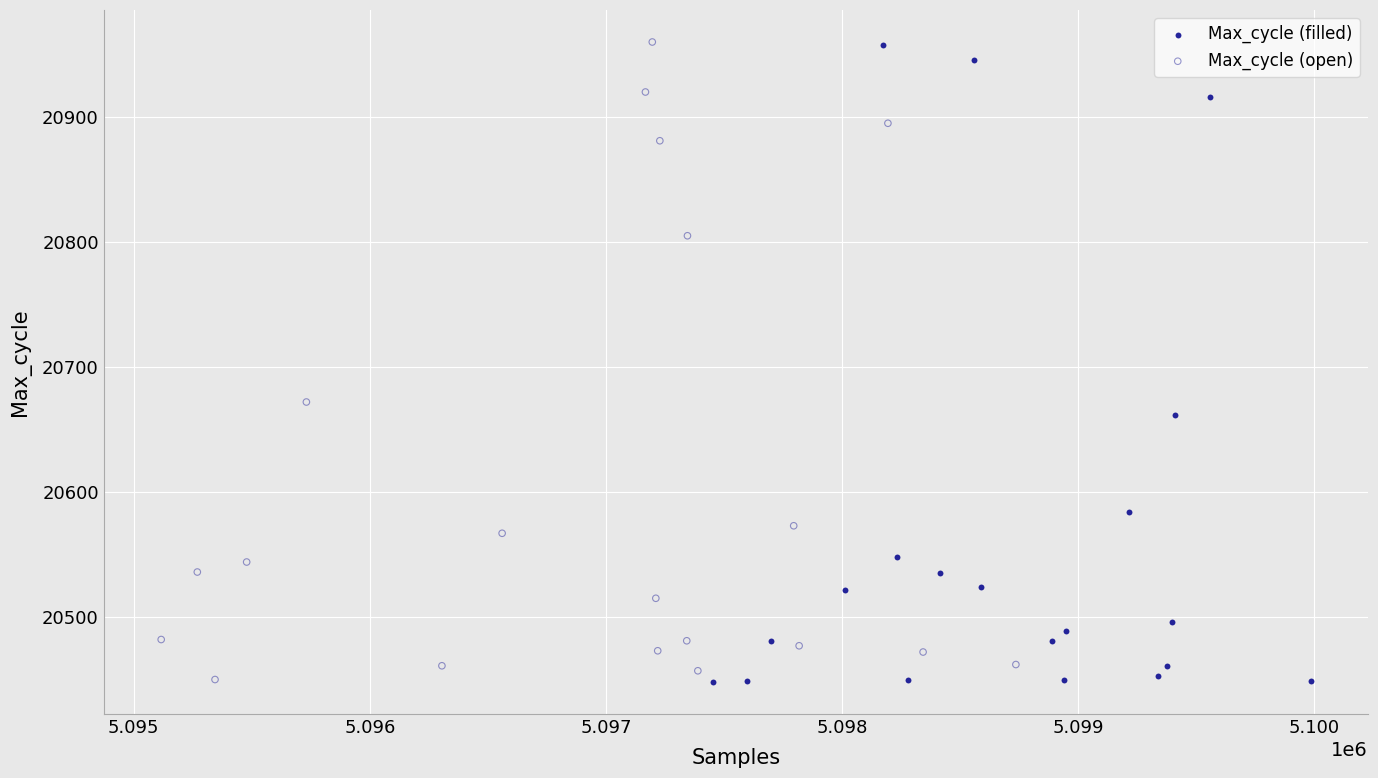

What are all the series names shown in the legend?

Max_cycle (filled), Max_cycle (open)